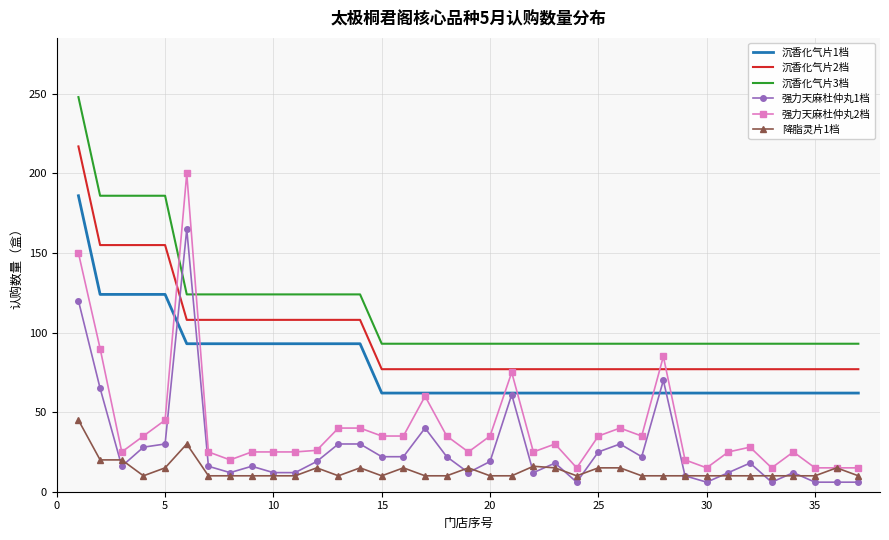

True or false: 强力天麻杜仲丸1档 and 强力天麻杜仲丸2档 cross at least once.

False